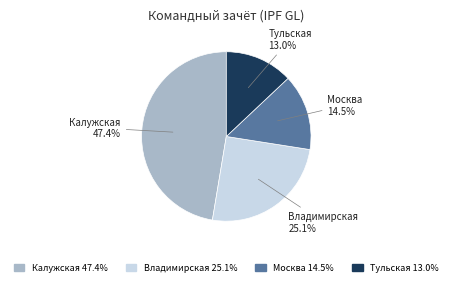

To the nearest percent, what is the average slice percentage?

25%